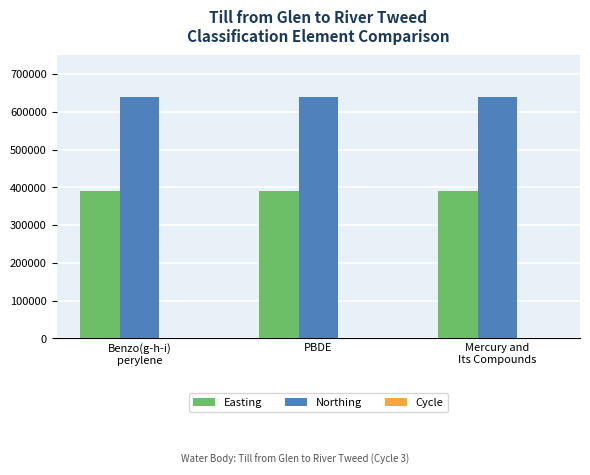

What is the highest value of the Northing series?

638589